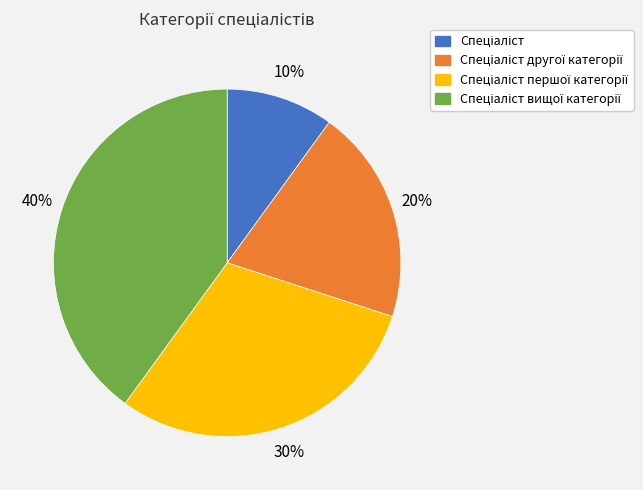

To the nearest percent, what is the difference between the largest and smallest slice percentages?

30%